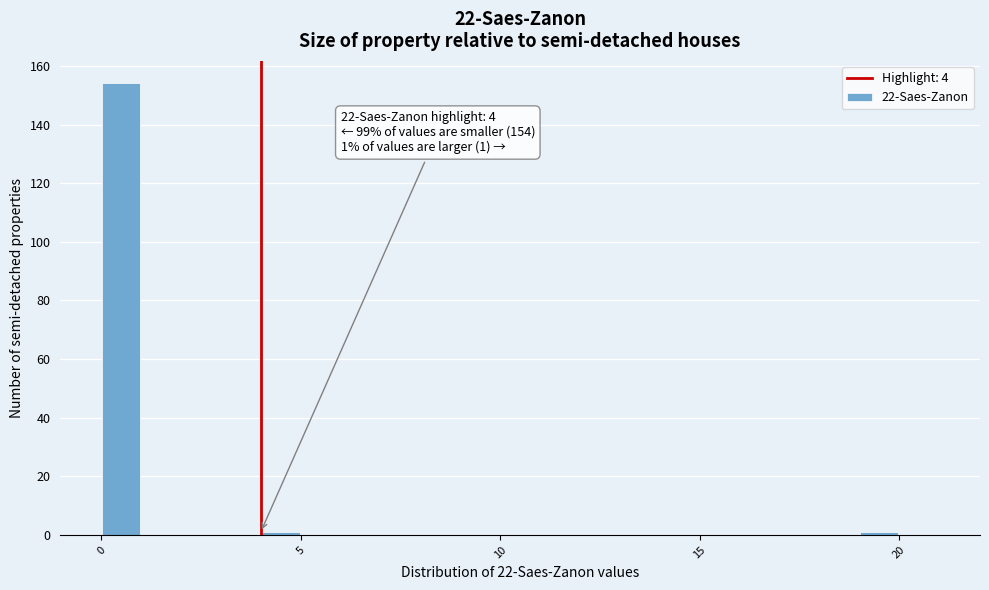

Around what value on the x-axis is the tallest bar? Give the approximate position of its centre, as read against the axis.

0.5